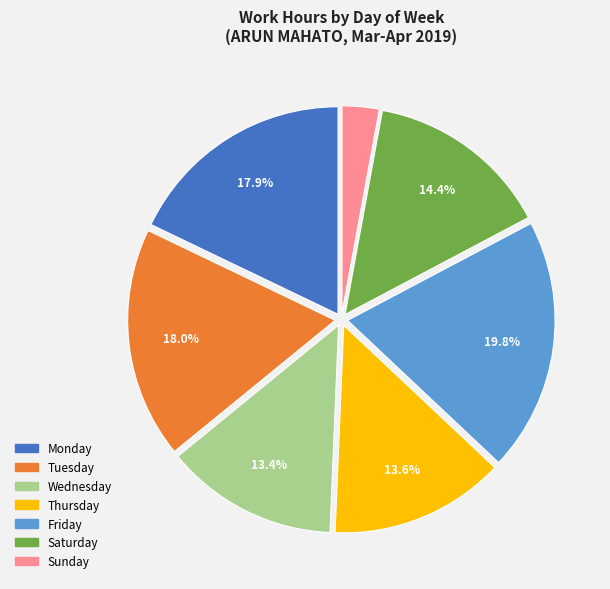

Is there a majority slice in this chart?

No